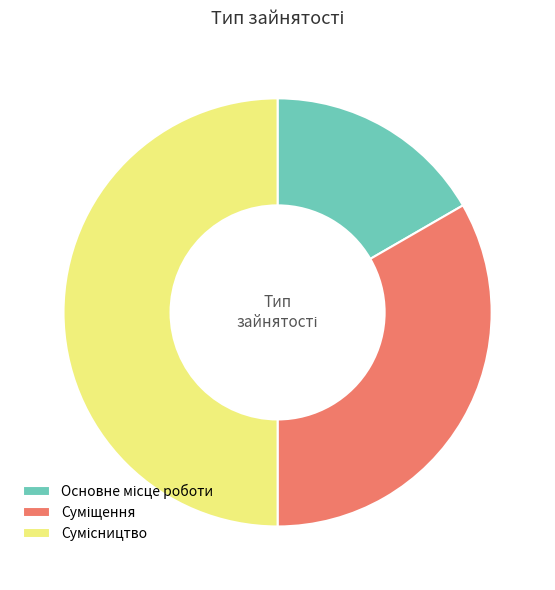

Is there a majority slice in this chart?

No